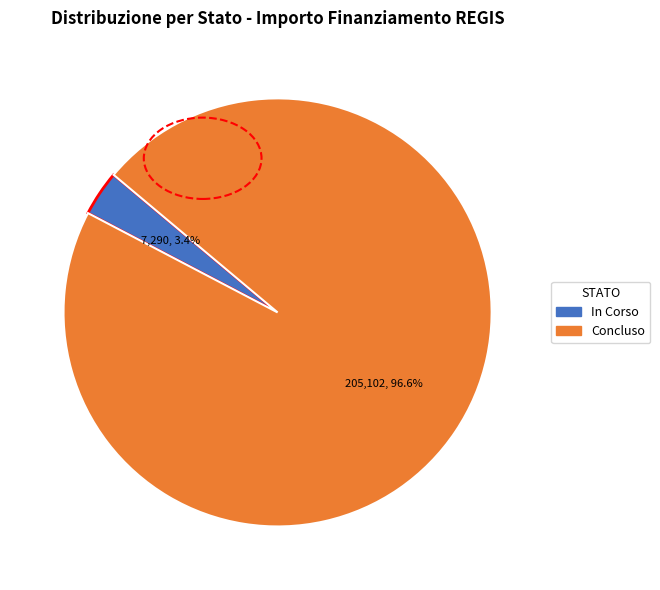

Count the number of slices in the pie.

2